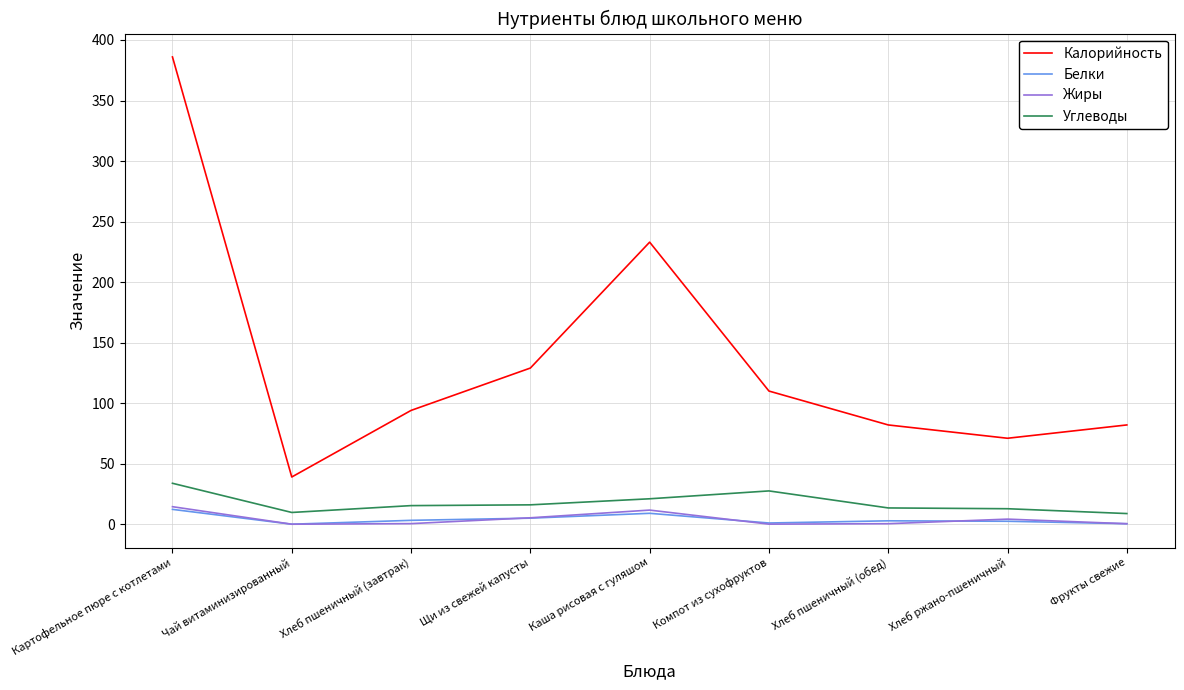

The value of Углеводы at Фрукты свежие is 8.8. True or false?

True